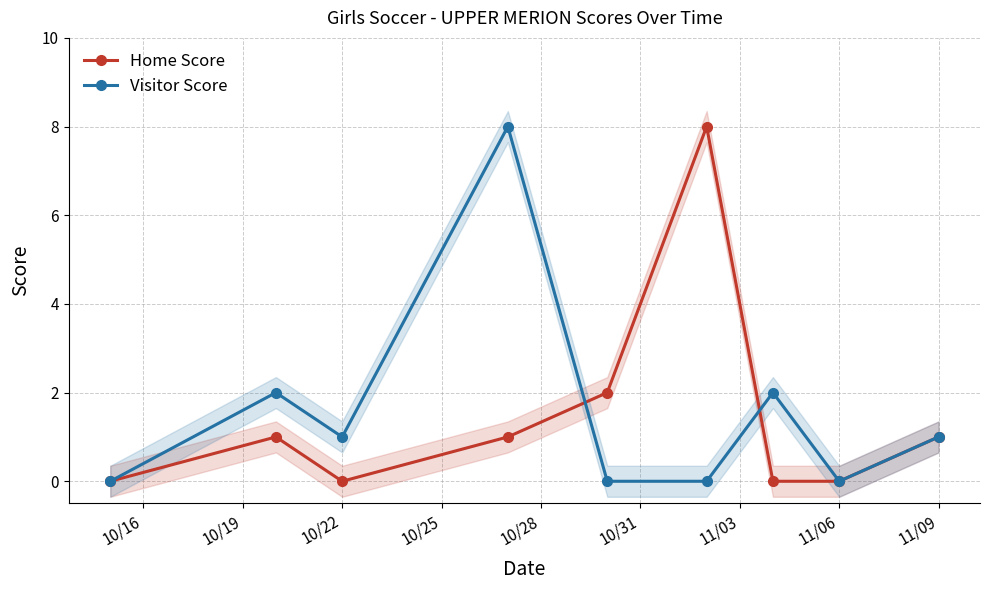

What is the highest value of the Home Score series?

8